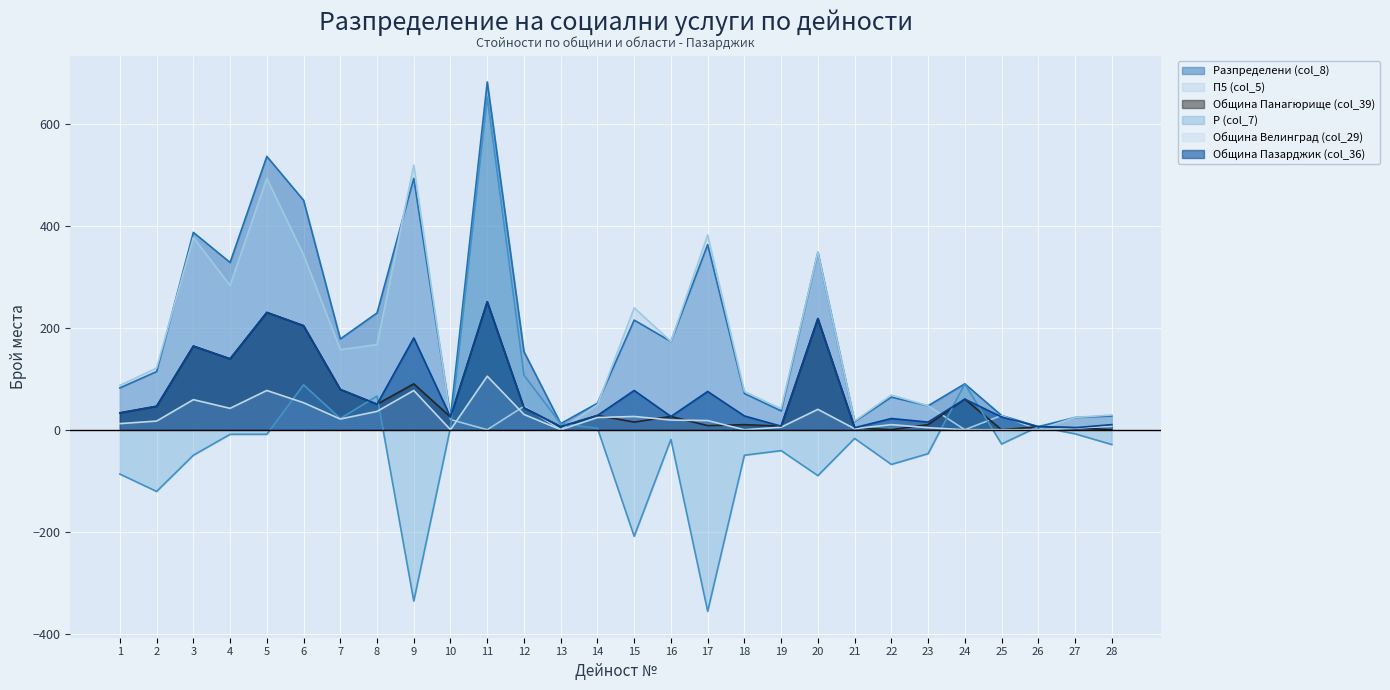

Rank the series by their maximum value, from lowest to highest.

Община Велинград (col_29), Община Панагюрище (col_39), Община Пазарджик (col_36), П5 (col_5), Р (col_7), Разпределени (col_8)